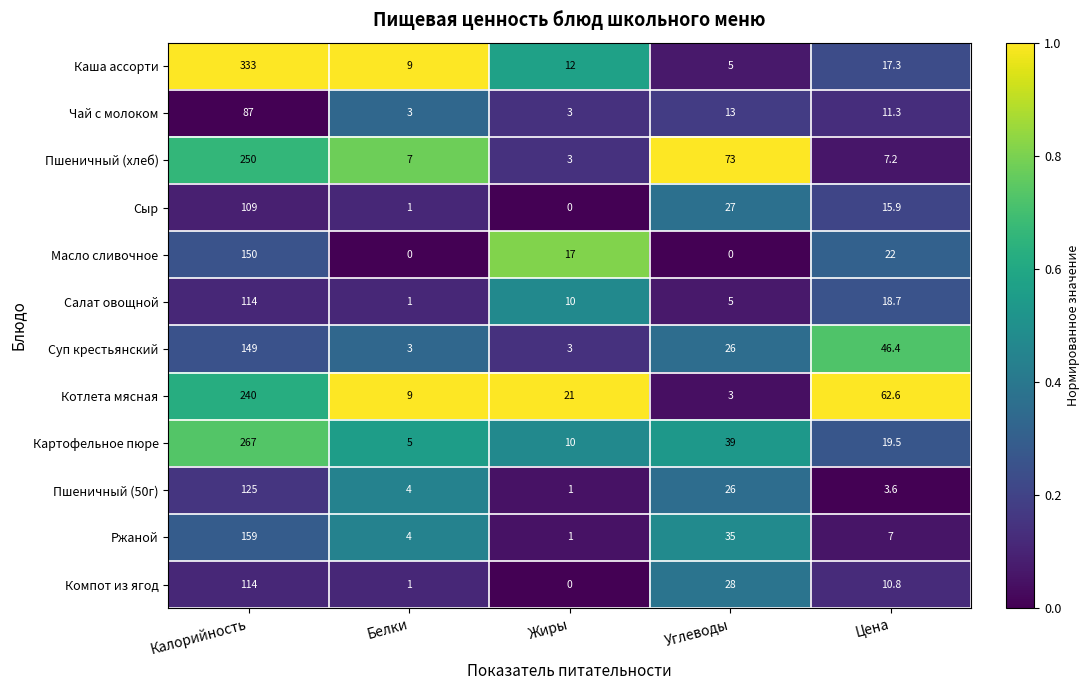

Which series has the widest spread of values?

Каша ассорти